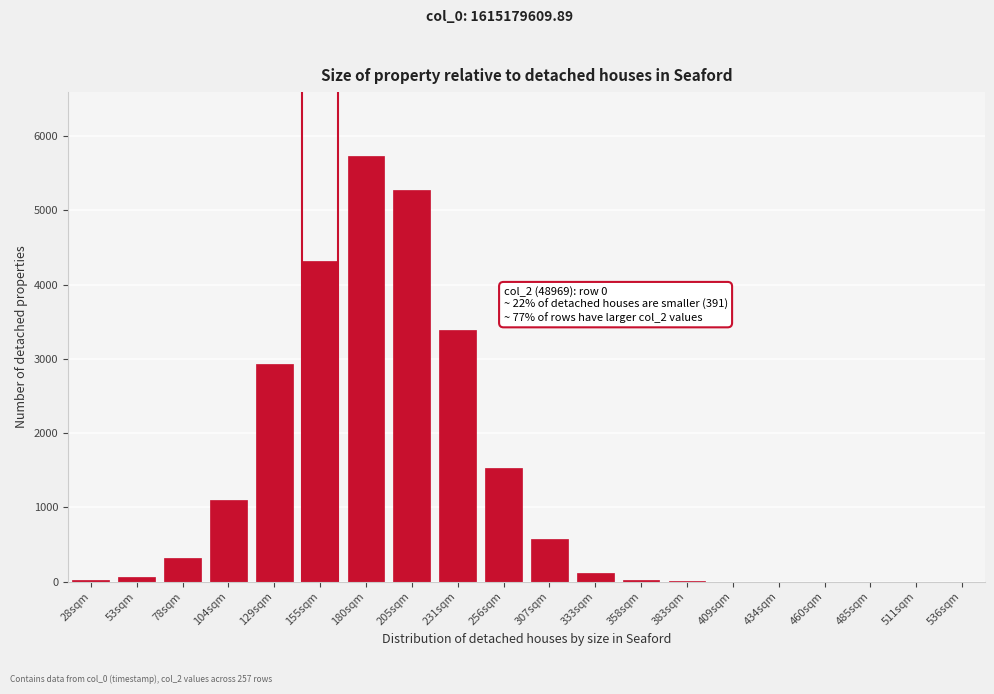

What is the change in value from 256sqm to 409sqm?

-1535